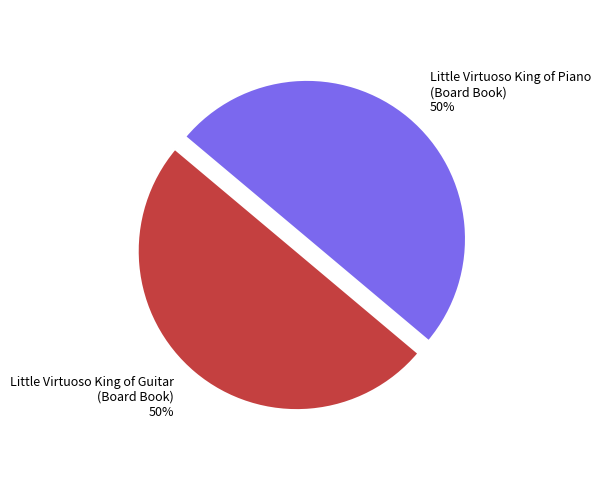

Do Little Virtuoso King of Piano (Board Book) and Little Virtuoso King of Guitar (Board Book) together represent more than half of the pie?

Yes